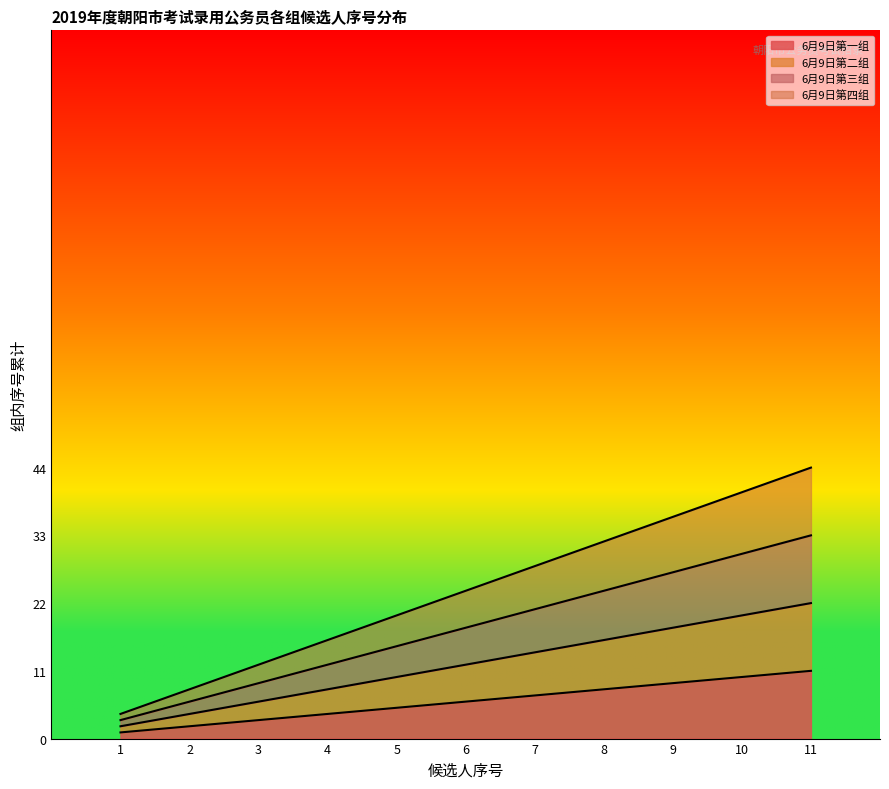

True or false: 6月9日第一组 has a value of 2 at 2.

True